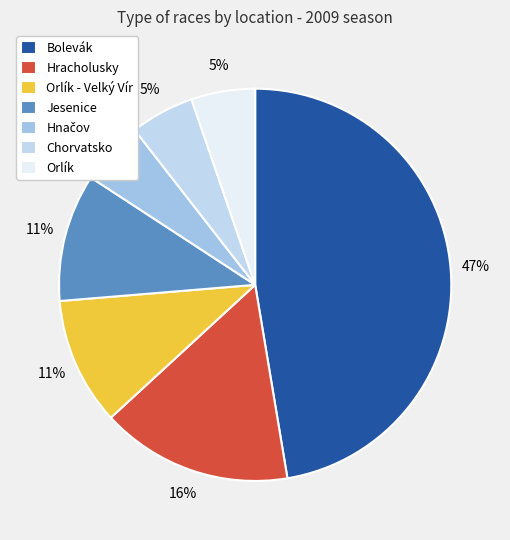

Which slice is the largest?

Bolevák